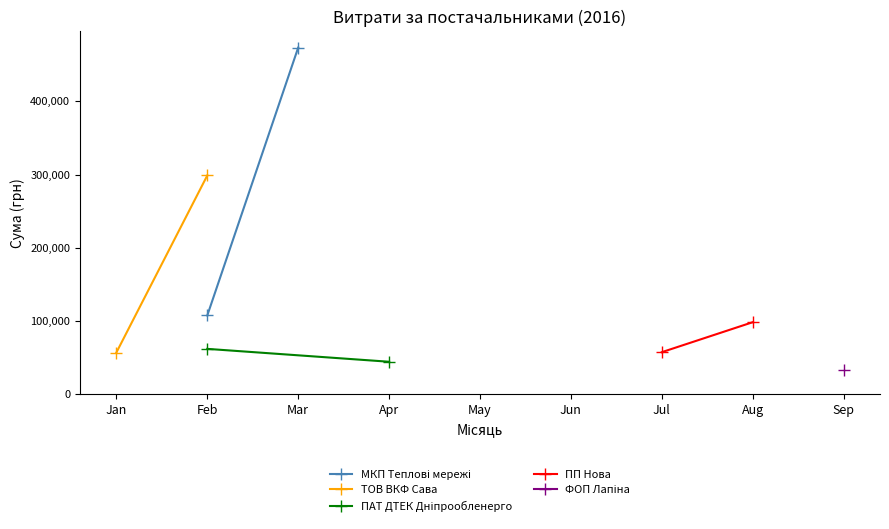

What is the value of the МКП Теплові мережі point at the 2nd from the left?

473349.0